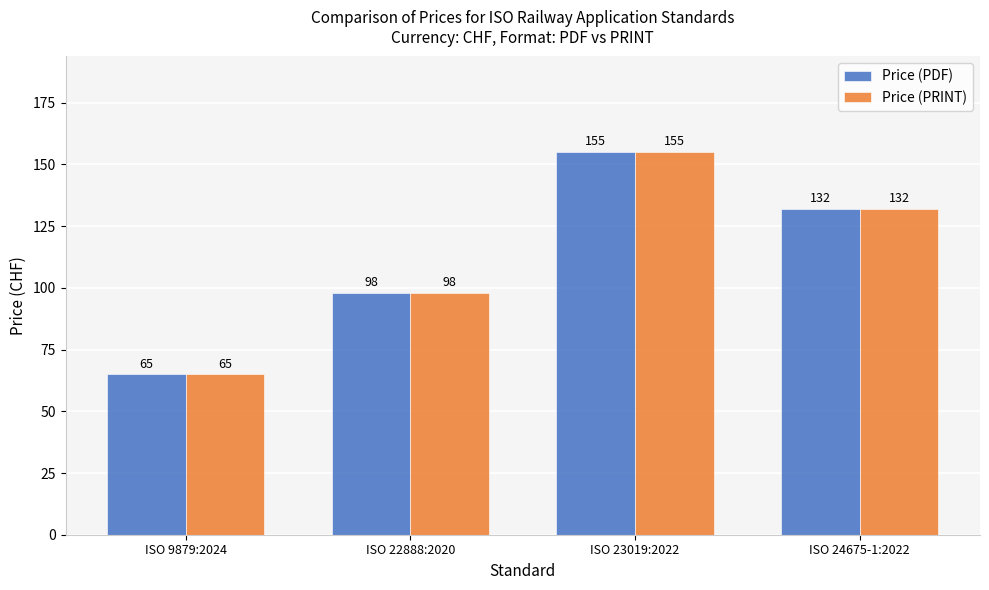

What is the approximate value of Price (PDF) at ISO 23019:2022, to the nearest 10?

160